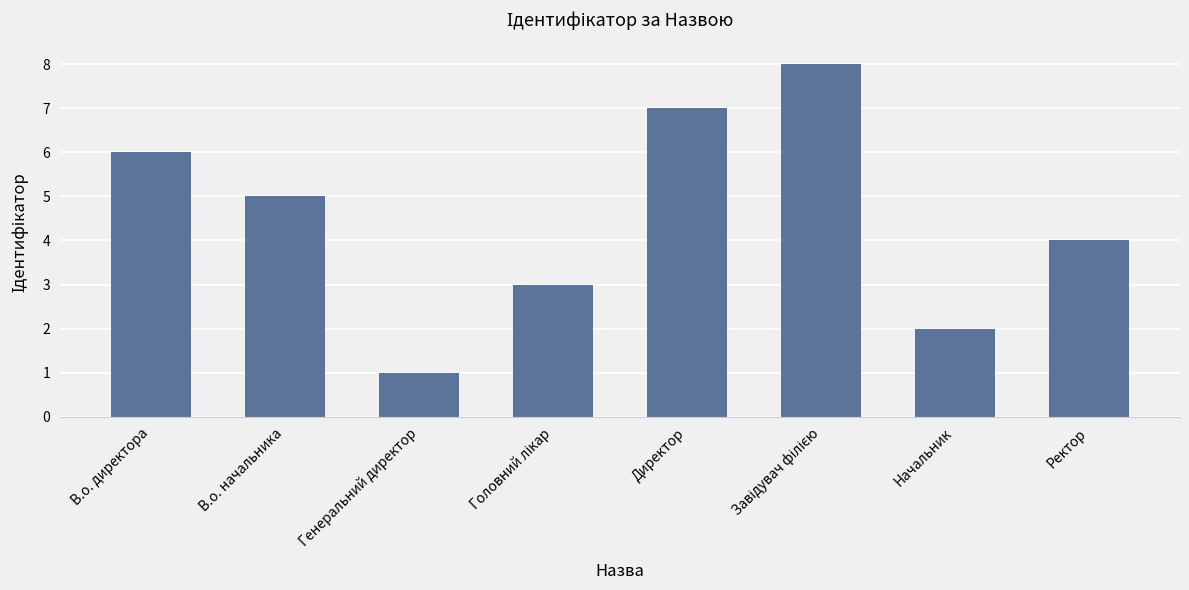

Between Директор and Ректор, which is larger?

Директор